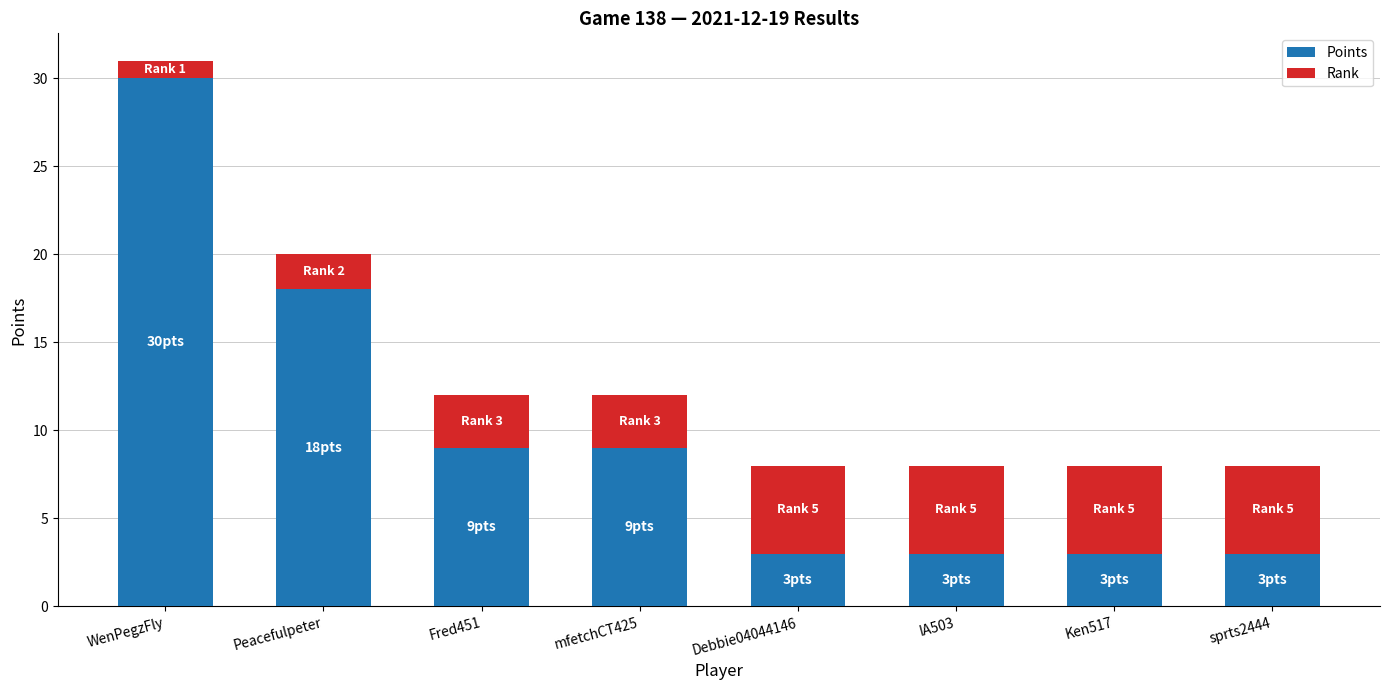

The Points series shows 9 at mfetchCT425. True or false?

True